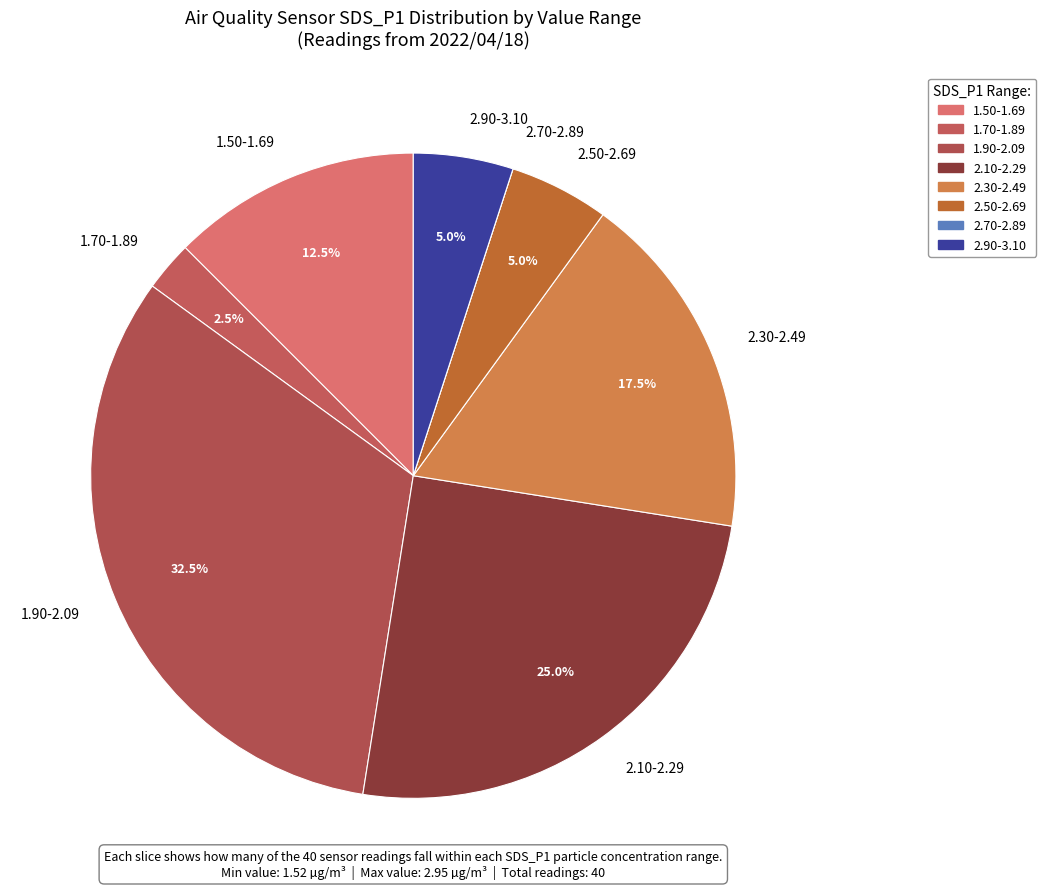

What is the largest slice in the pie chart?

1.90-2.09